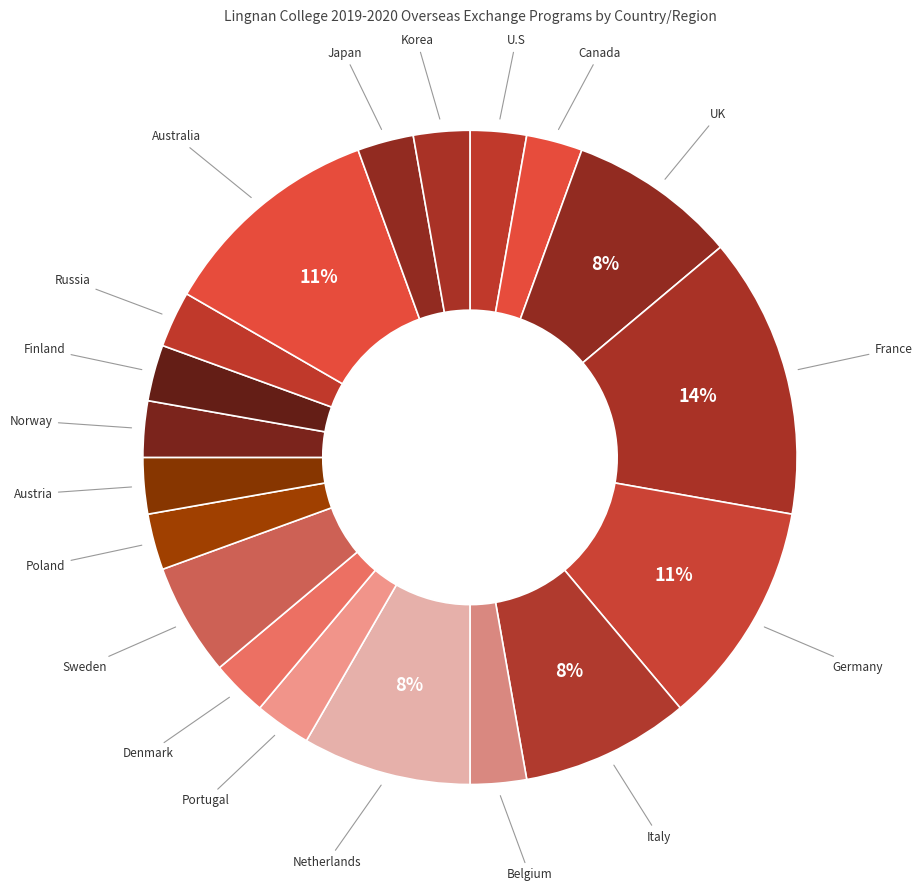

Is there a majority slice in this chart?

No